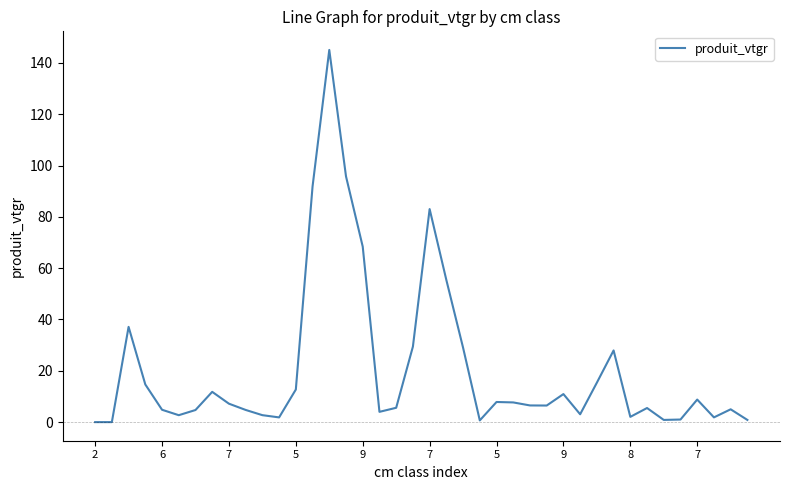

What is the greatest value displayed?

145.1